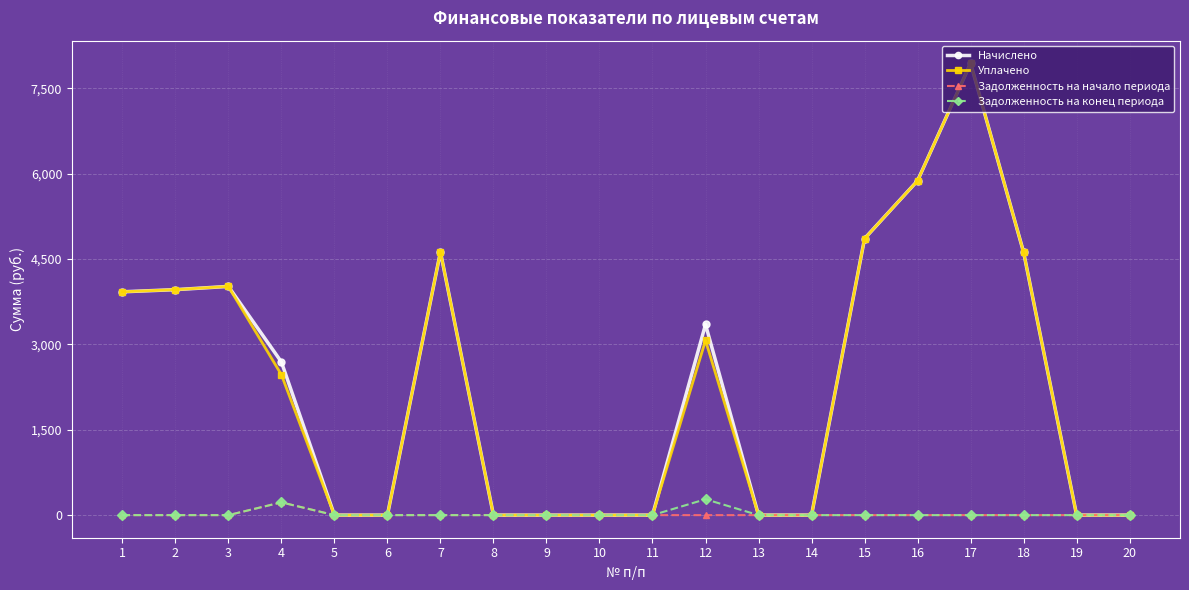

What is the maximum value for Уплачено?

7941.4